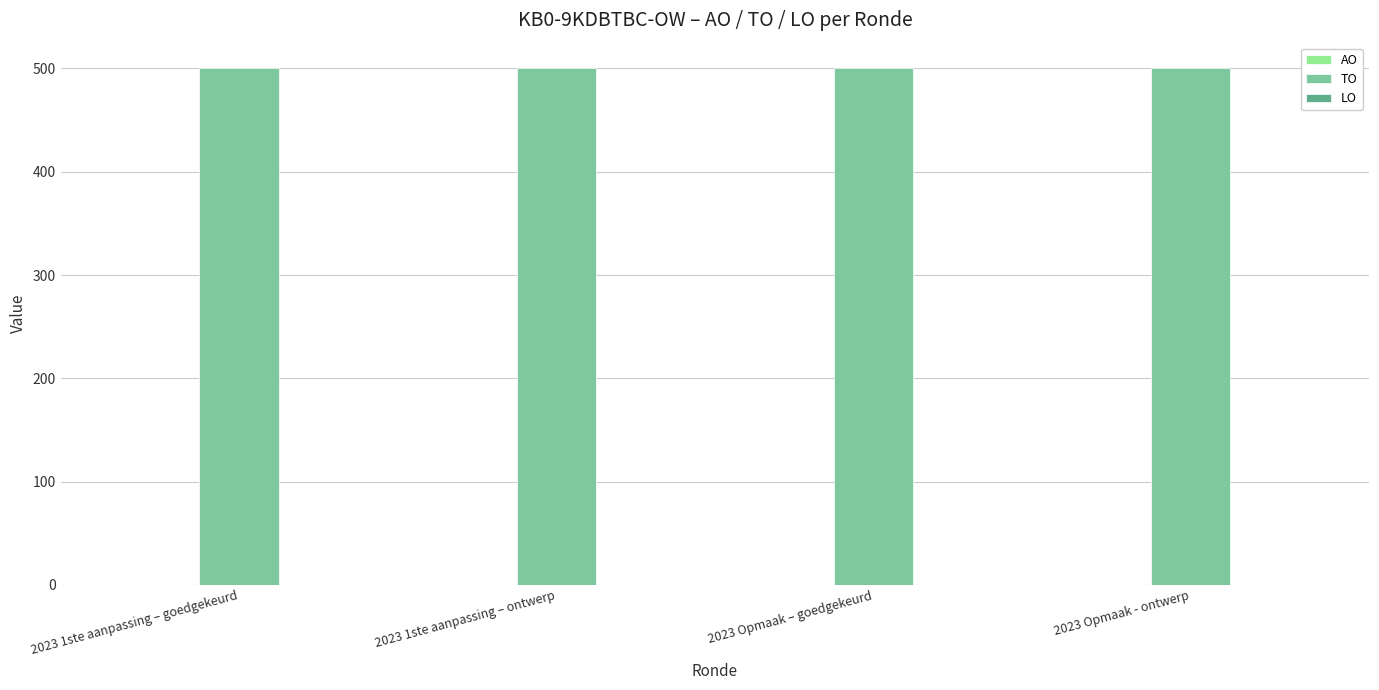

Between 2023 1ste aanpassing – goedgekeurd and 2023 1ste aanpassing – ontwerp, which is larger?

2023 1ste aanpassing – goedgekeurd